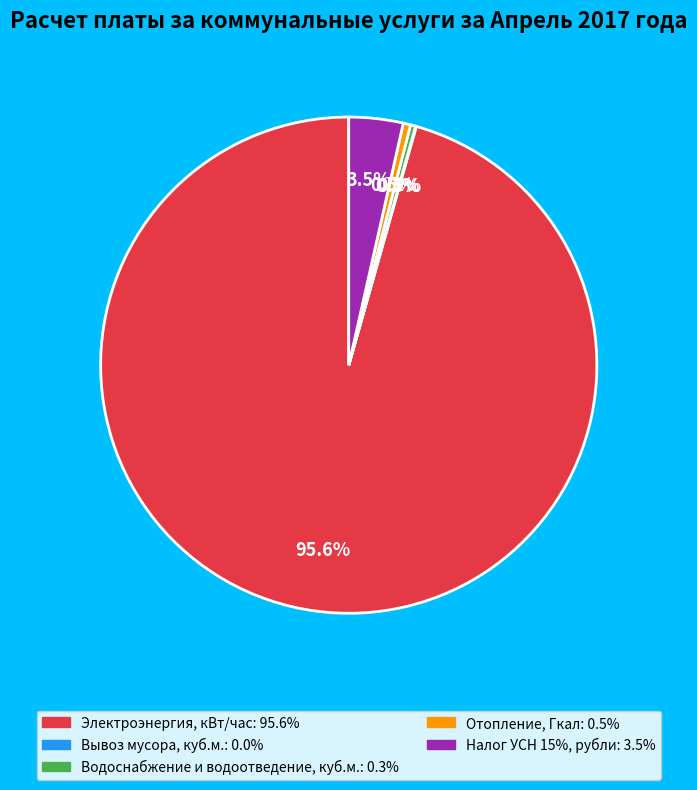

To the nearest percent, what is the average slice percentage?

20%